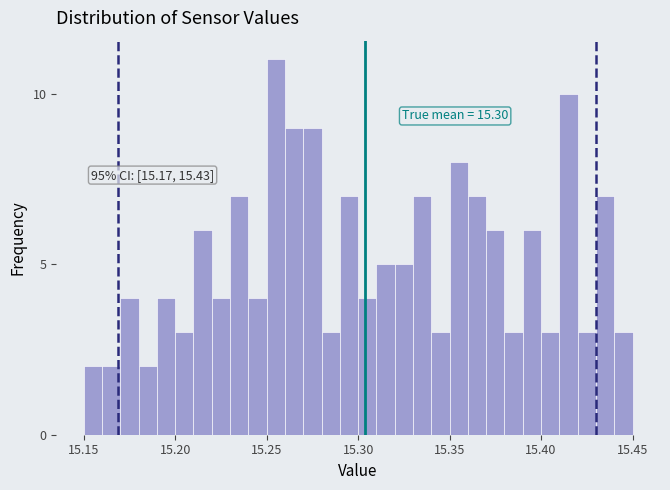

Read against the x-axis, roughly where is the centre of the tallest bar?

15.255